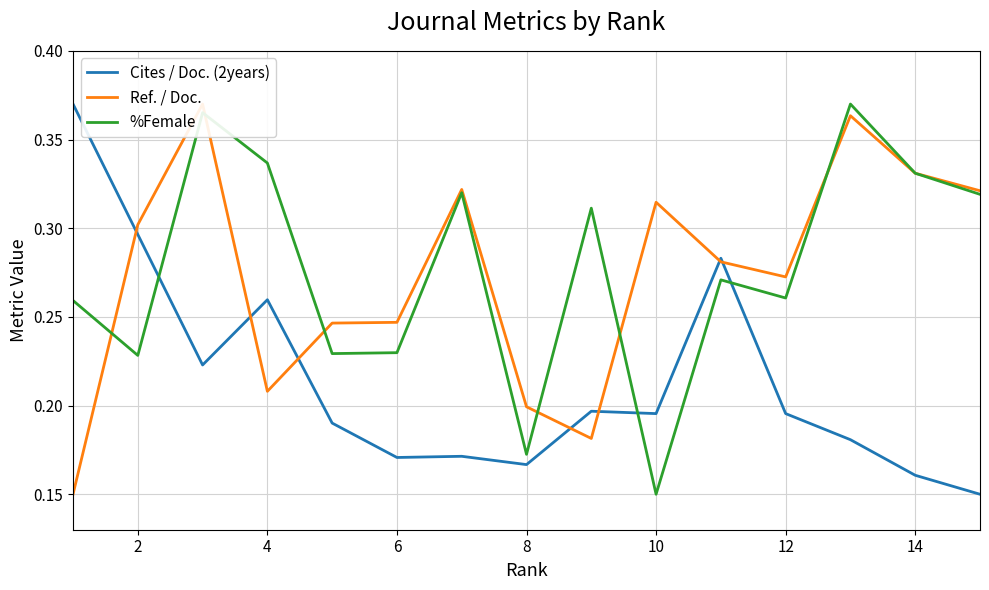

What is the value of the Cites / Doc. (2years) point at the 5th from the left?

0.2